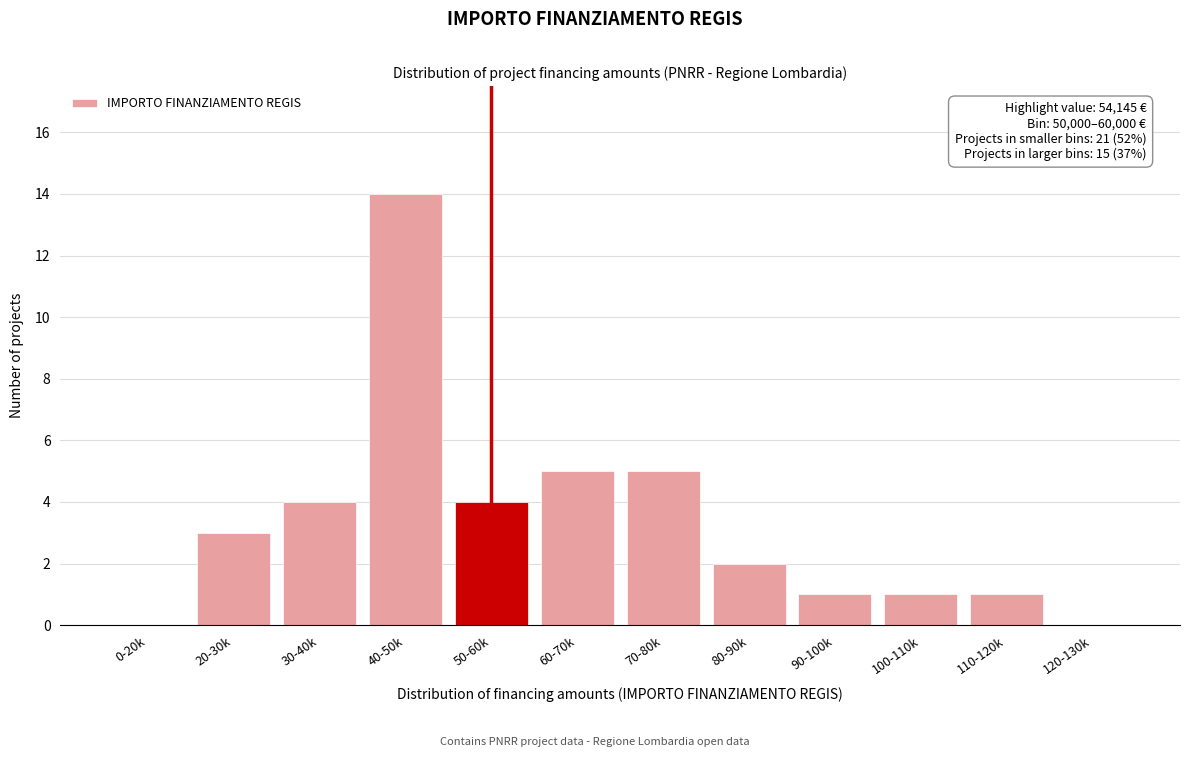

Reading left to right, transcribe all the data shown in this chart.

0-20k=0	20-30k=3	30-40k=4	40-50k=14	50-60k=4	60-70k=5	70-80k=5	80-90k=2	90-100k=1	100-110k=1	110-120k=1	120-130k=0